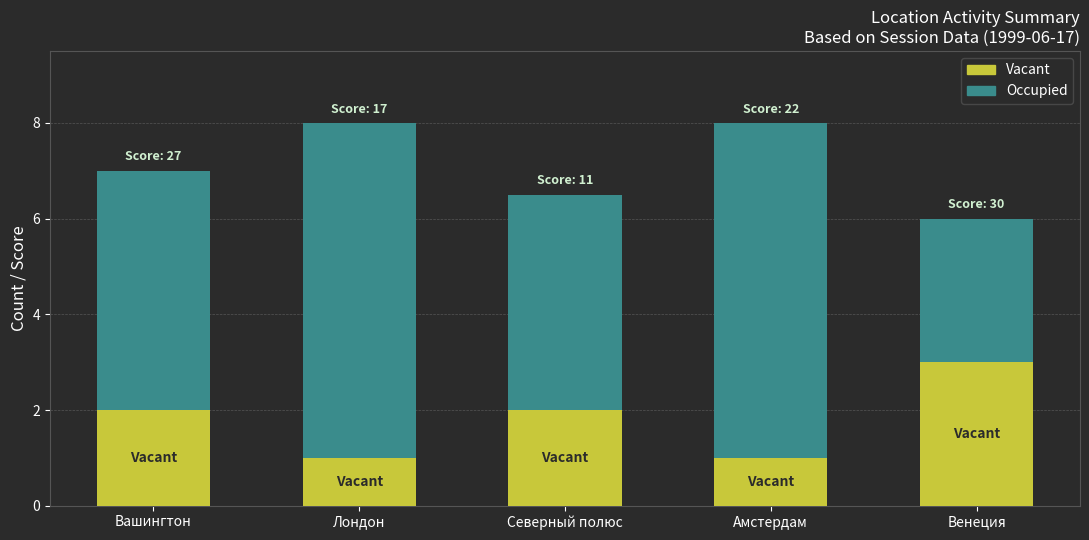

What value does the Vacant series have at Лондон?

1.0